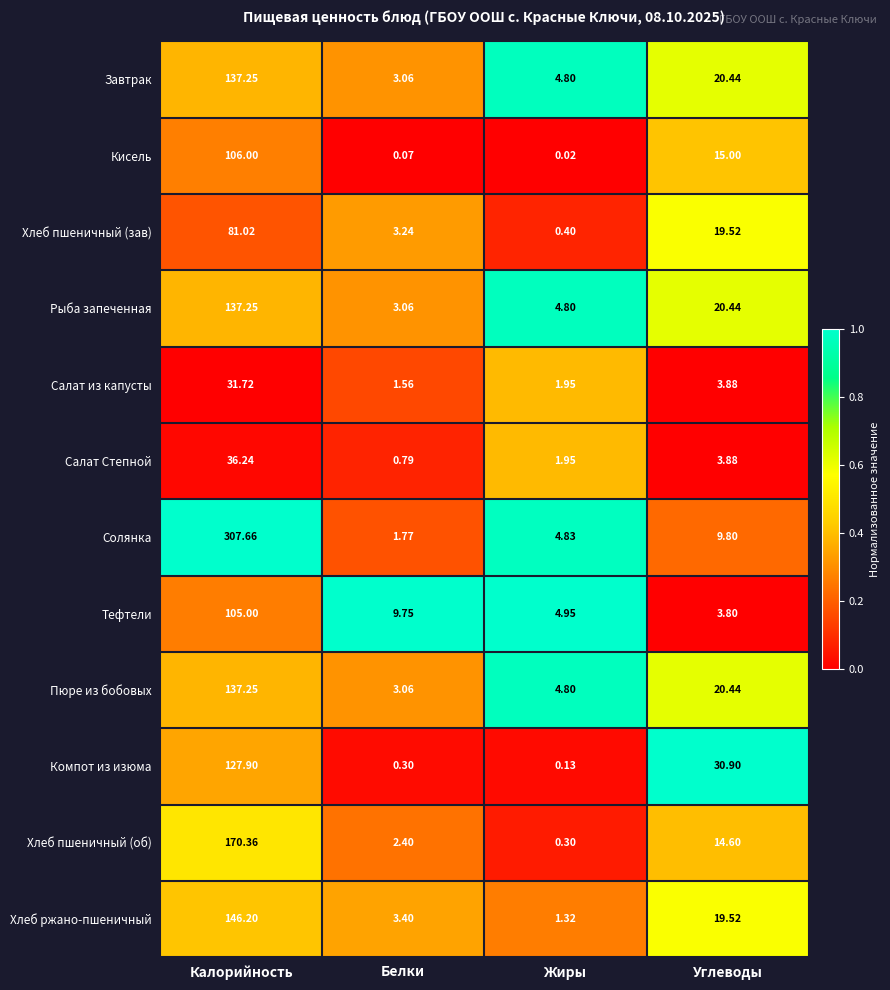

Rank the categories by Тефтели value from lowest to highest.

Углеводы, Жиры, Белки, Калорийность